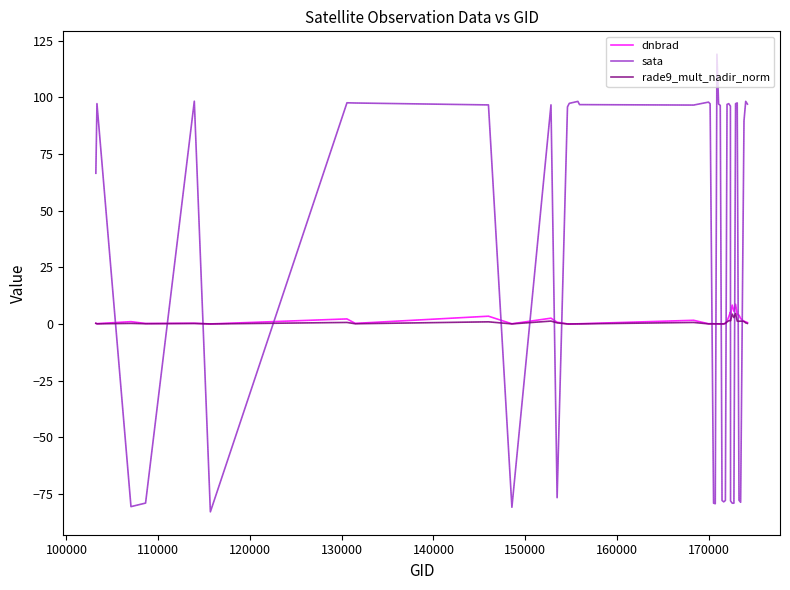

Count the number of data series in this chart.

3